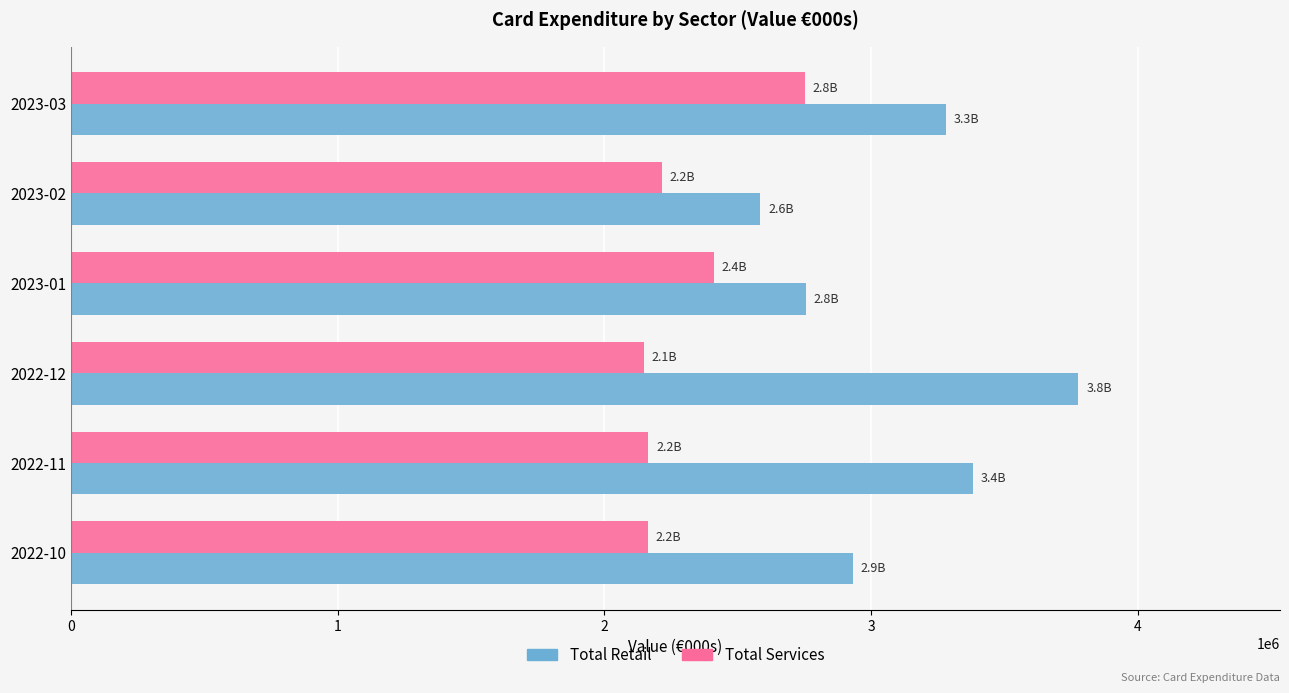

The value of Total Retail at 2022-10 is 2931017. True or false?

True